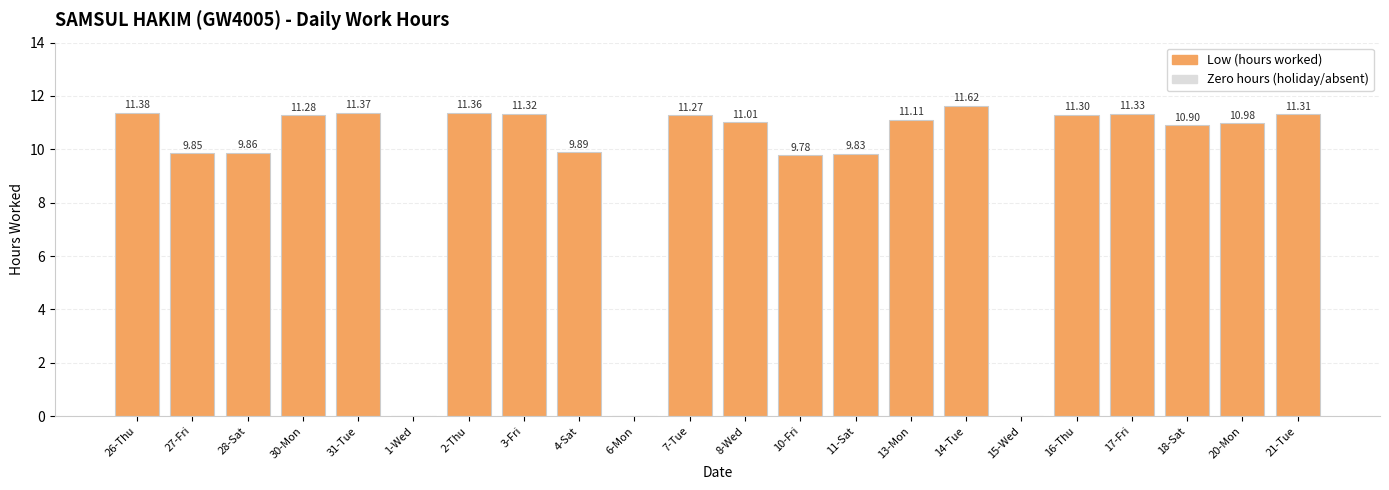

Where does the data first go above 11?

26-Thu